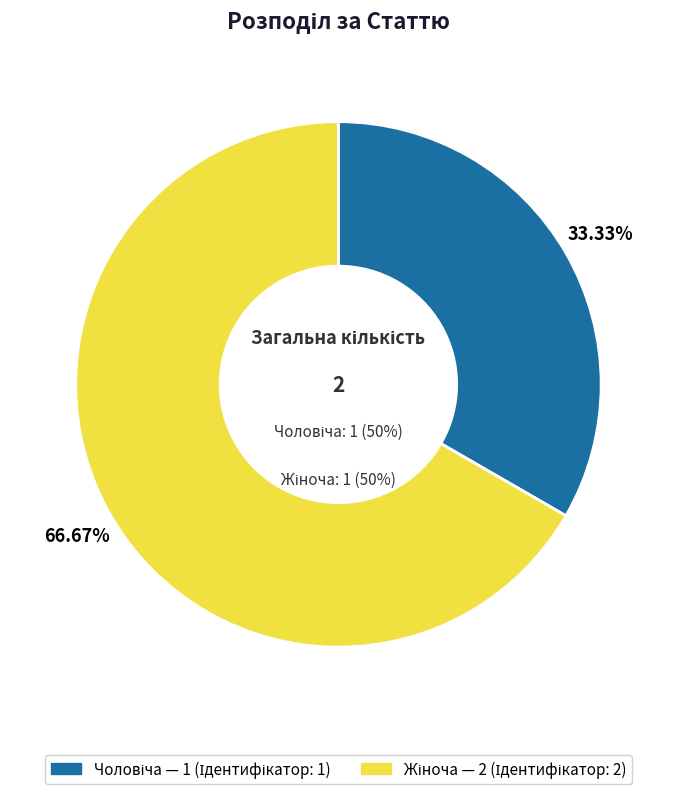

How much of the chart is everything except Жіноча?

33.3%